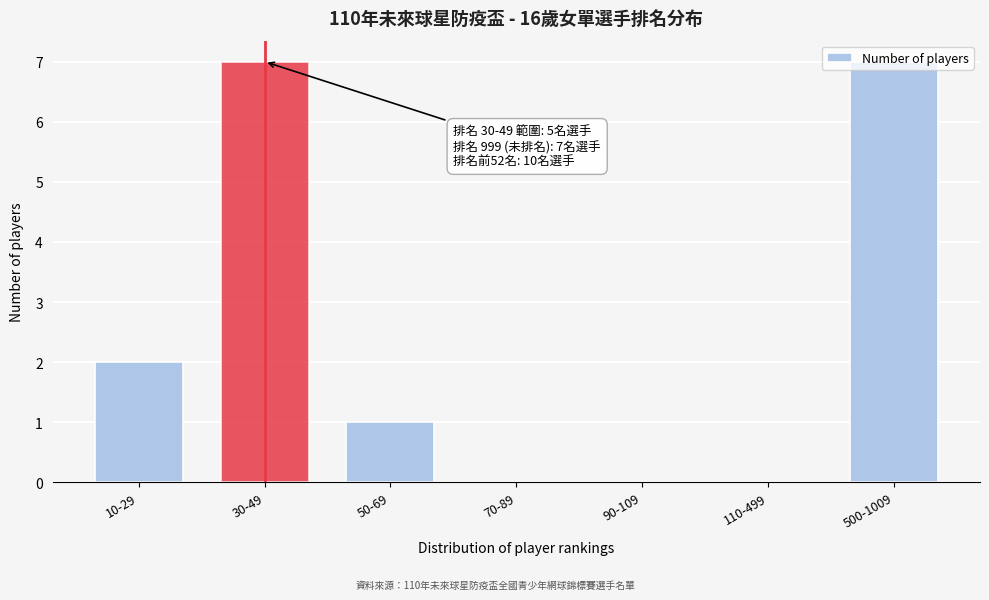

The value at 10-29 is 2. True or false?

True